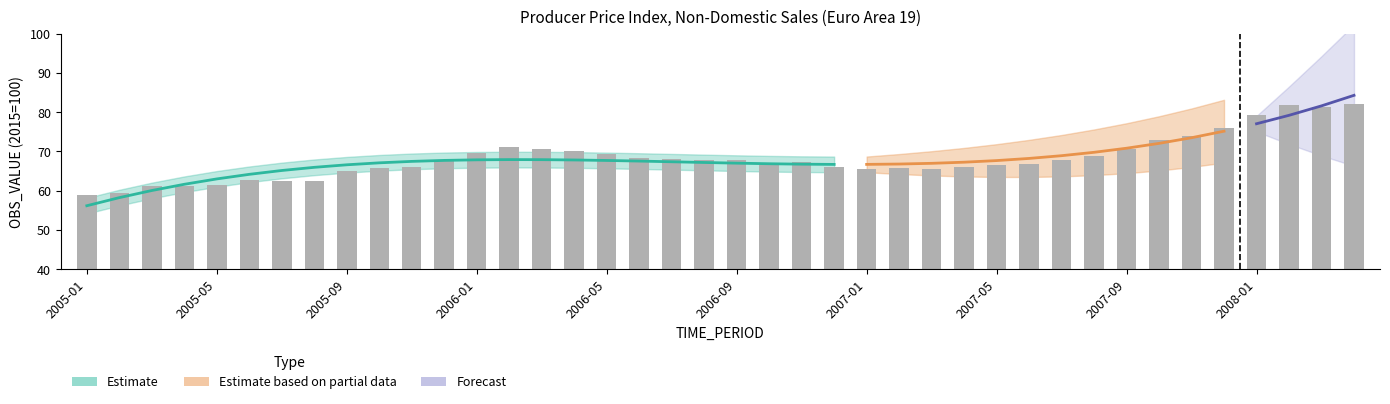

Reading left to right, what are all the values shown in this chart?

58.8	59.3	61.2	61.3	61.5	62.6	62.4	62.4	65.0	65.7	66.1	67.9	69.5	71.2	70.6	70.0	69.4	68.2	68.0	67.9	67.8	66.5	67.3	66.1	65.5	65.8	65.6	66.1	66.5	66.9	67.8	68.9	70.6	72.9	73.9	75.9	79.2	81.7	81.2	82.1